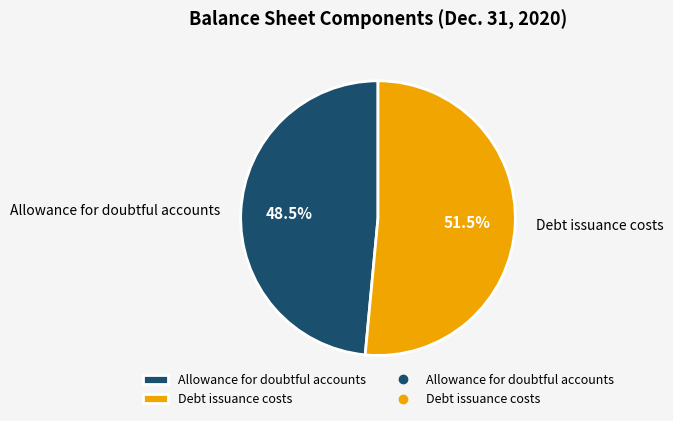

Which slice is the largest?

Debt issuance costs